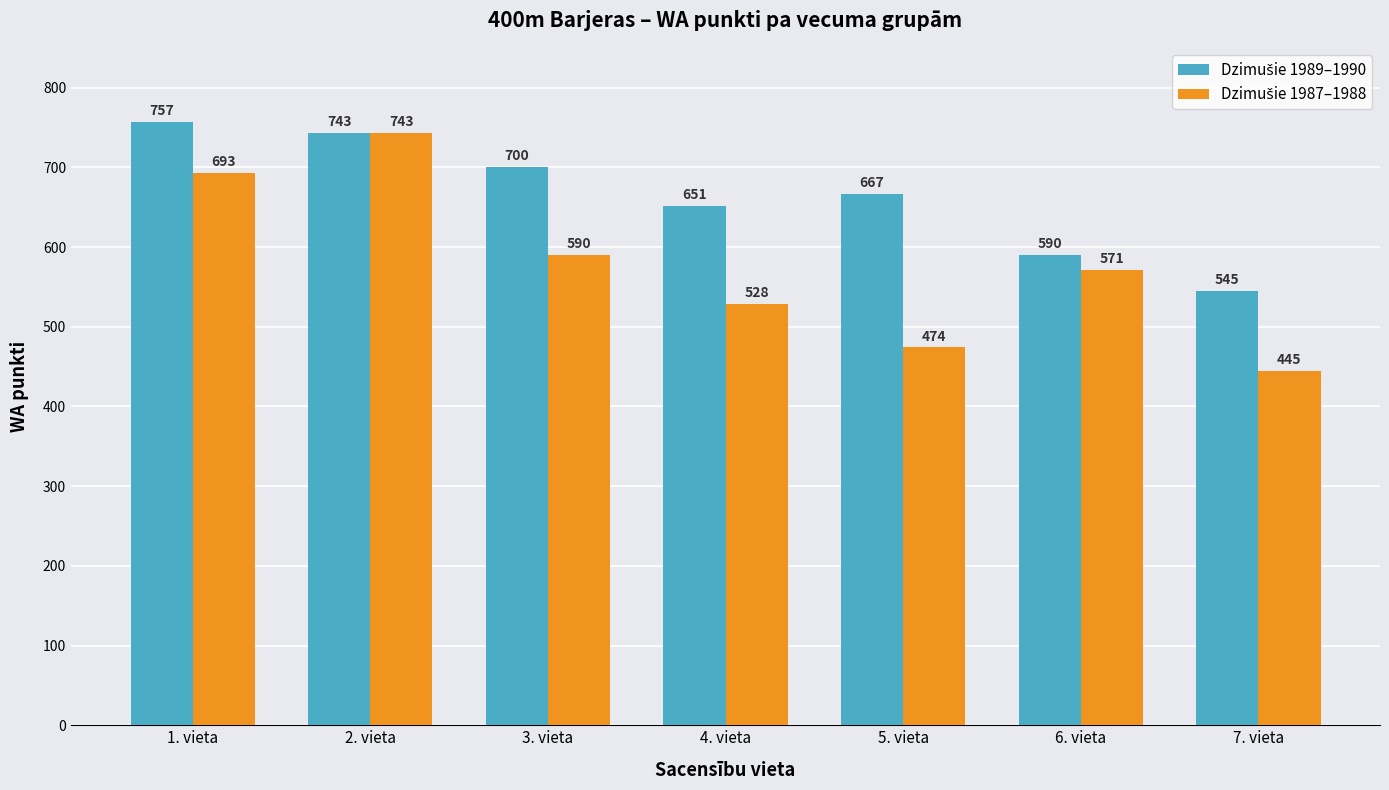

What is the difference between the highest and lowest values at 6. vieta?

19